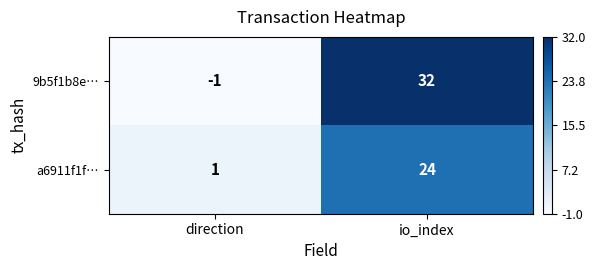

What is the sum of all 9b5f1b8e… values?

31